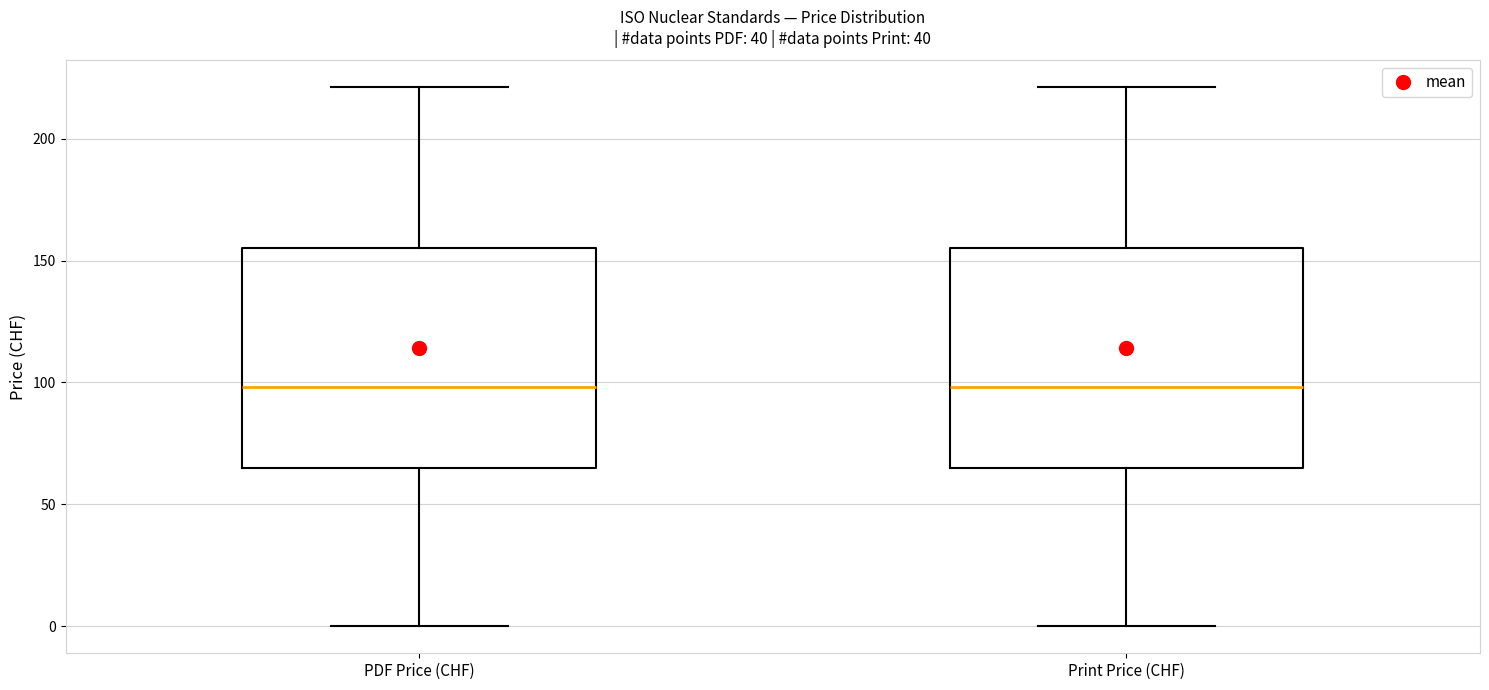

Where does the median line of the box for PDF Price (CHF) sit on the y-axis? The values are not printed on the chart, so give them approximately, as read against the axis.

100